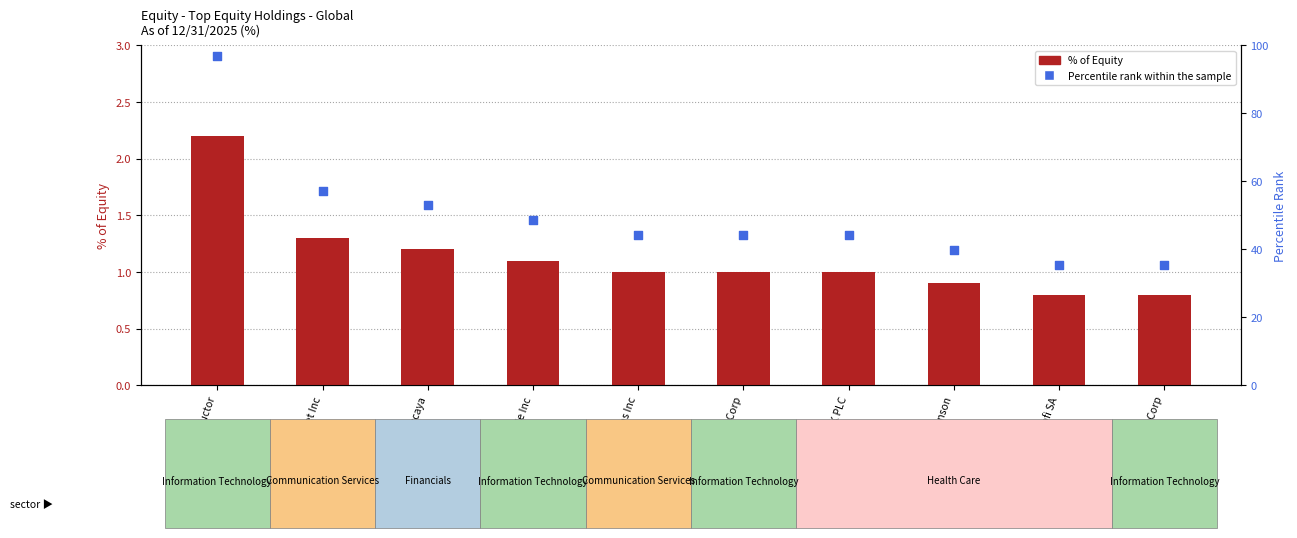

What is the total value across all series at Meta Platforms Inc?

45.1